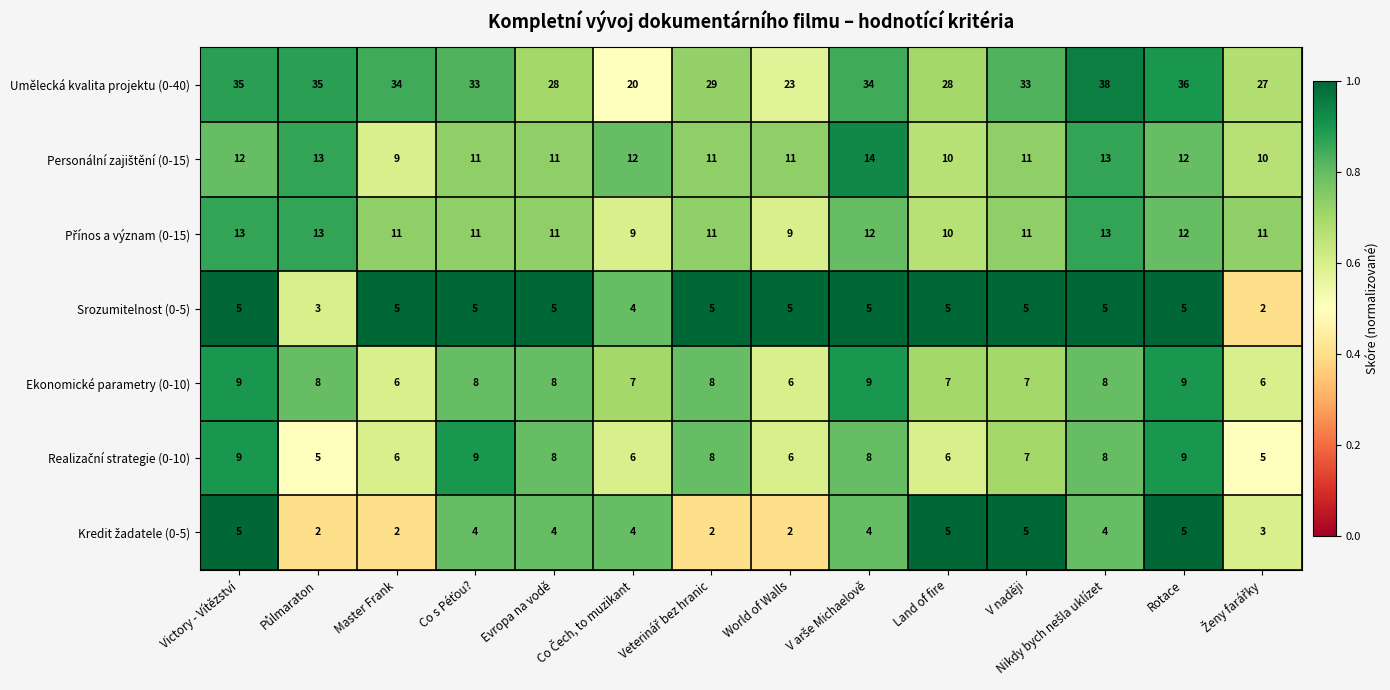

What is the greatest value displayed?

38